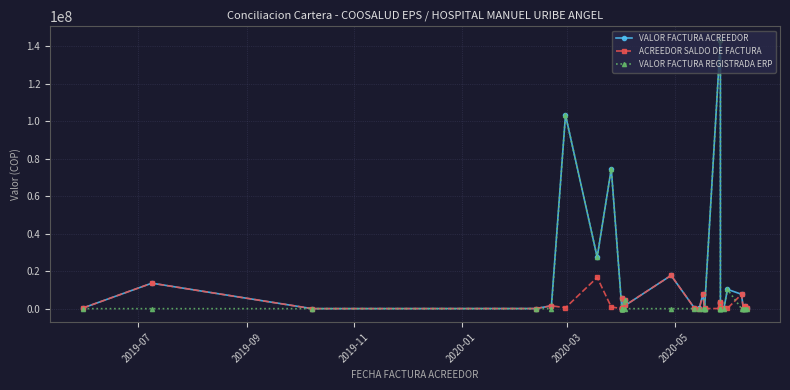

How many interior local peaks does the ACREEDOR SALDO DE FACTURA series have?

10